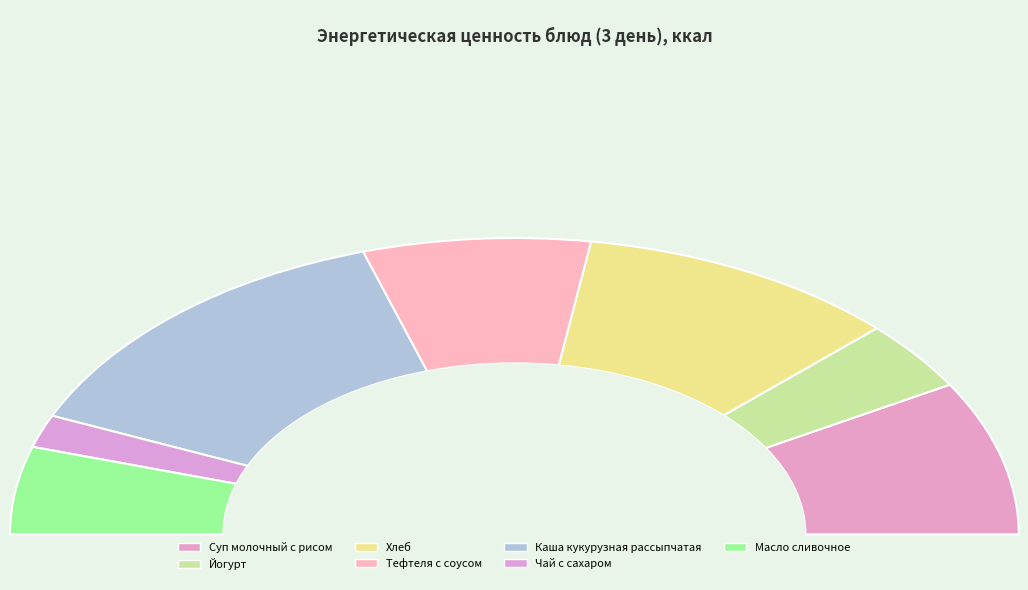

What portion of the pie excludes Суп молочный с рисом?

83.1%